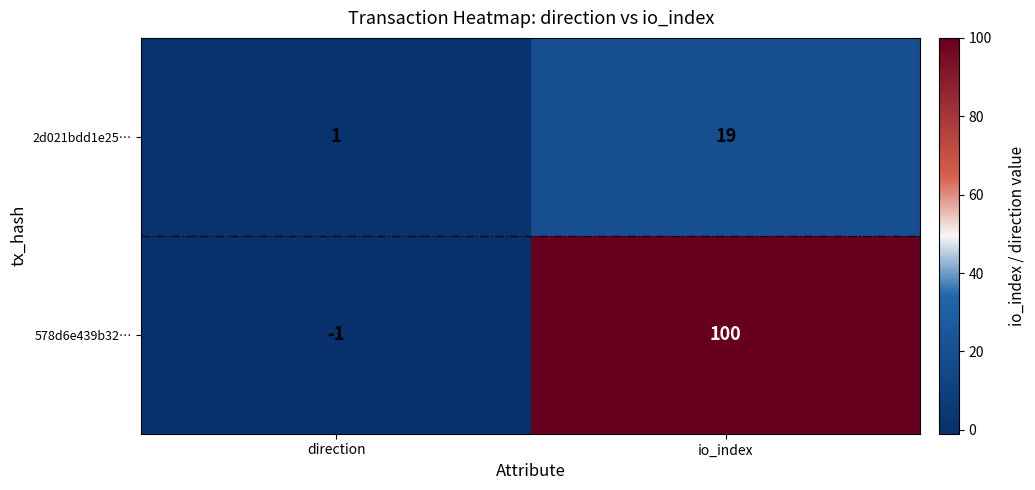

How many values in the 2d021bdd1e25… series are below 19?

1